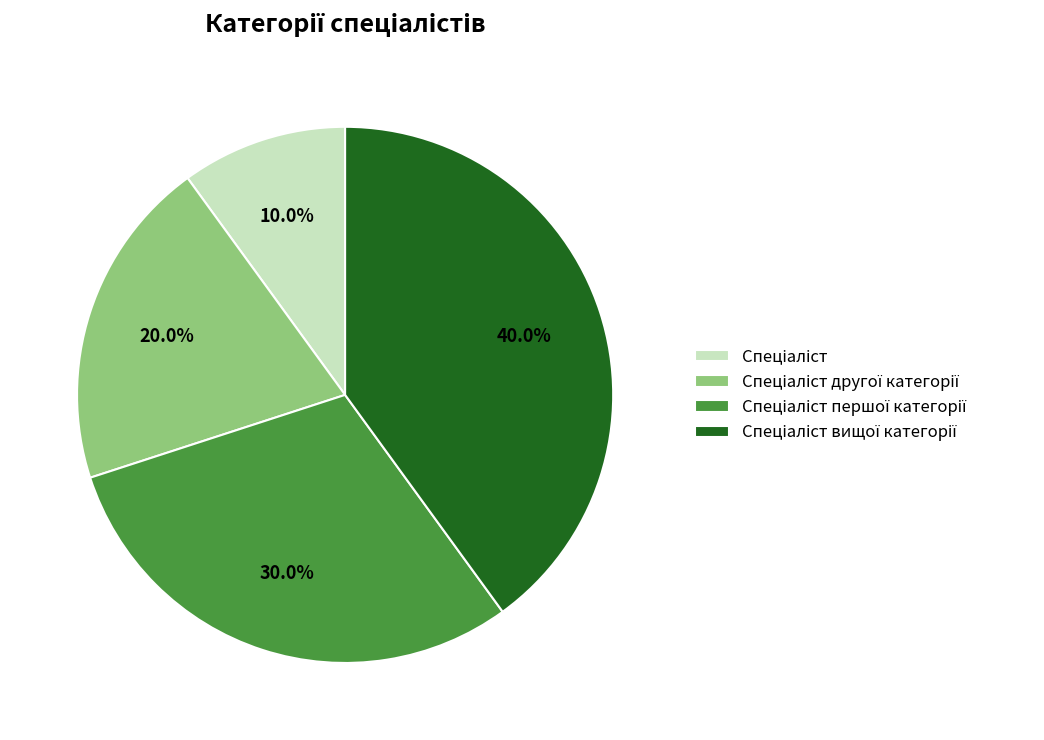

Is there a majority slice in this chart?

No